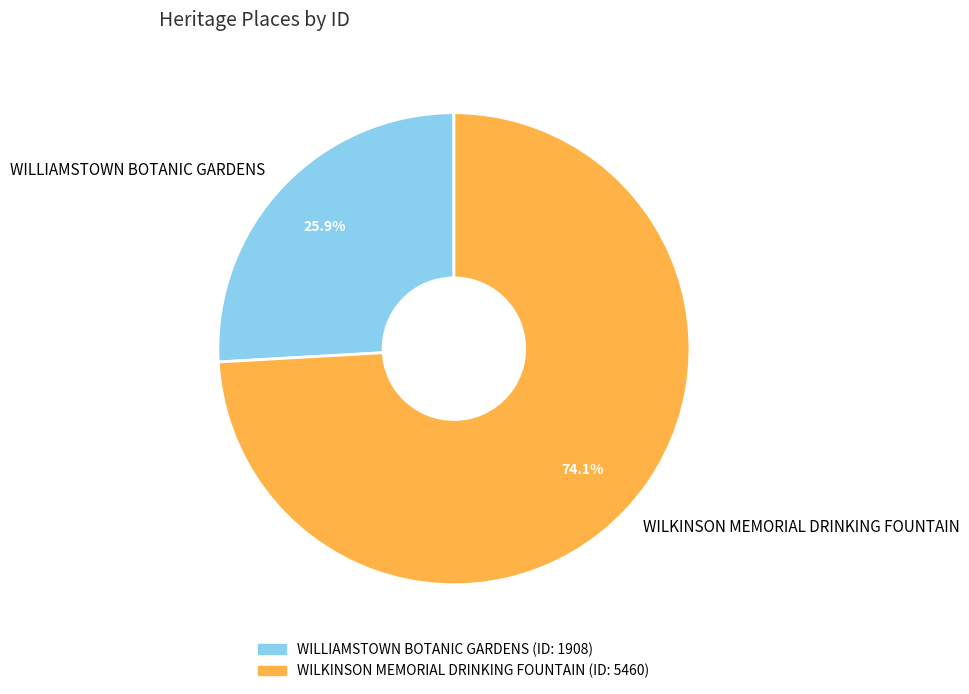

What is the ratio of the value at WILLIAMSTOWN BOTANIC GARDENS to the value at WILKINSON MEMORIAL DRINKING FOUNTAIN?

0.3